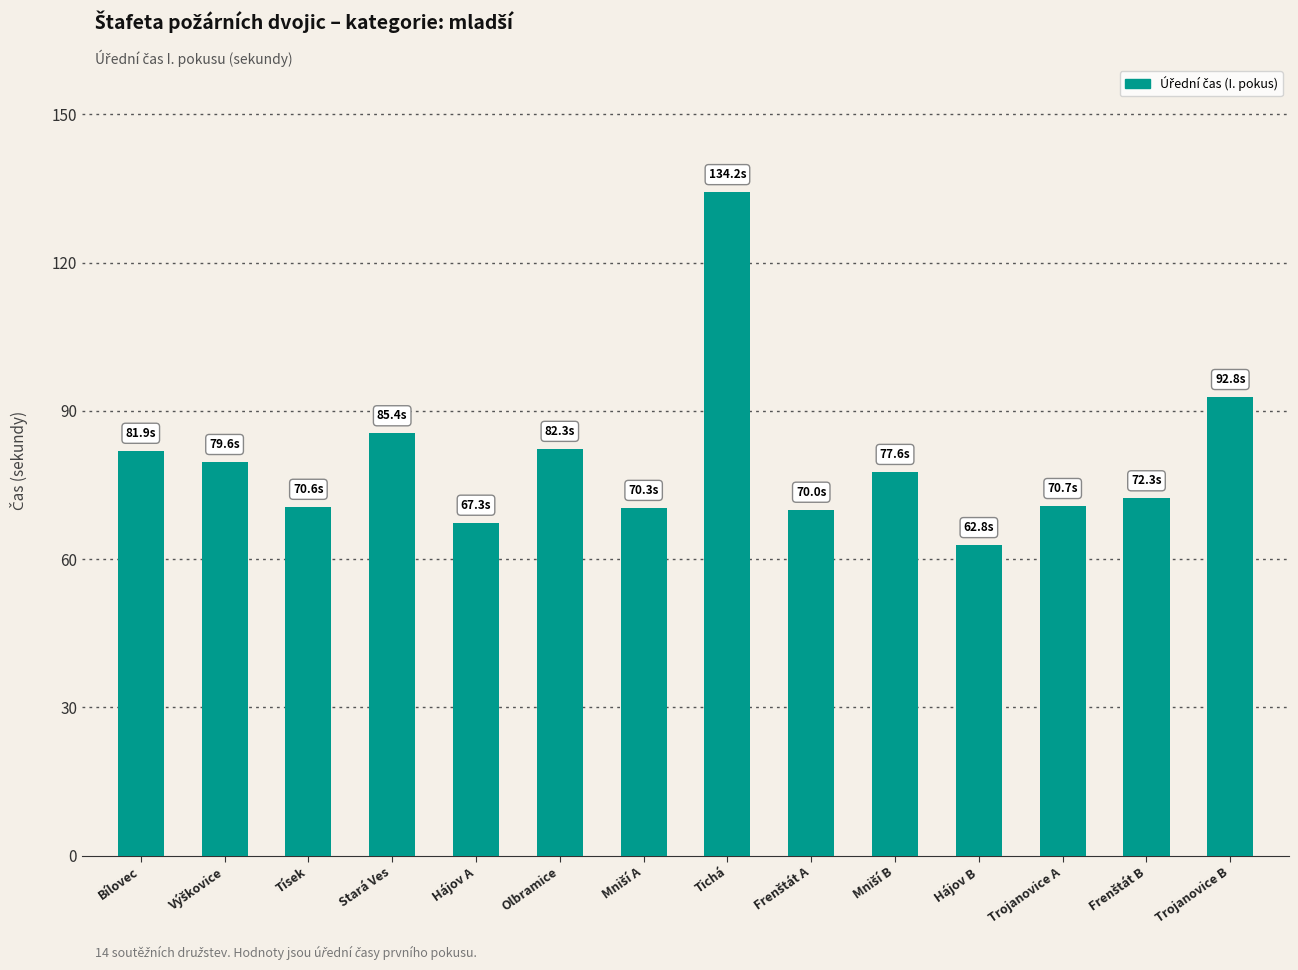

The value at Stará Ves is 85.4. True or false?

True